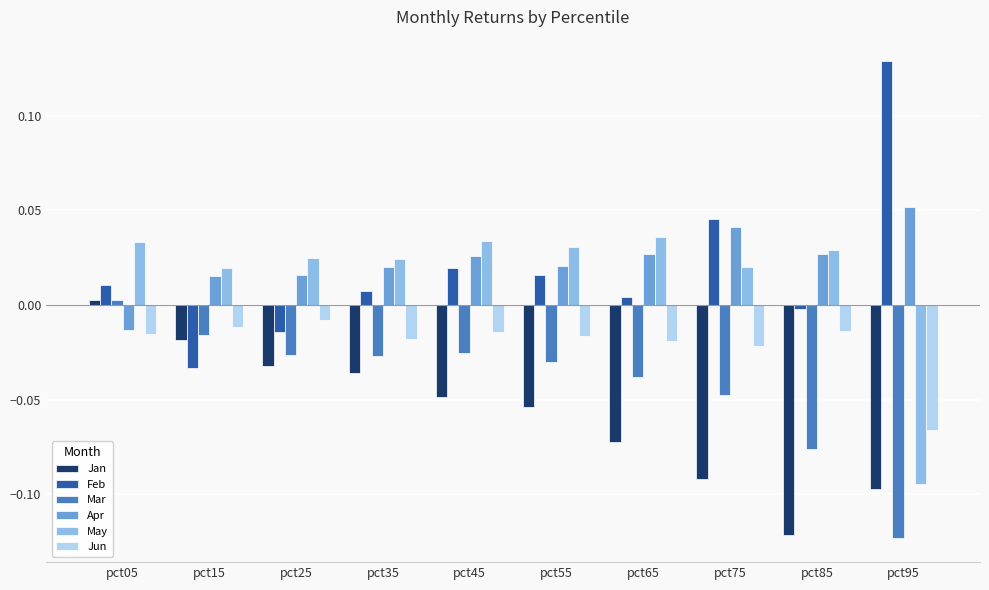

Which category has the highest value across all series?

pct95